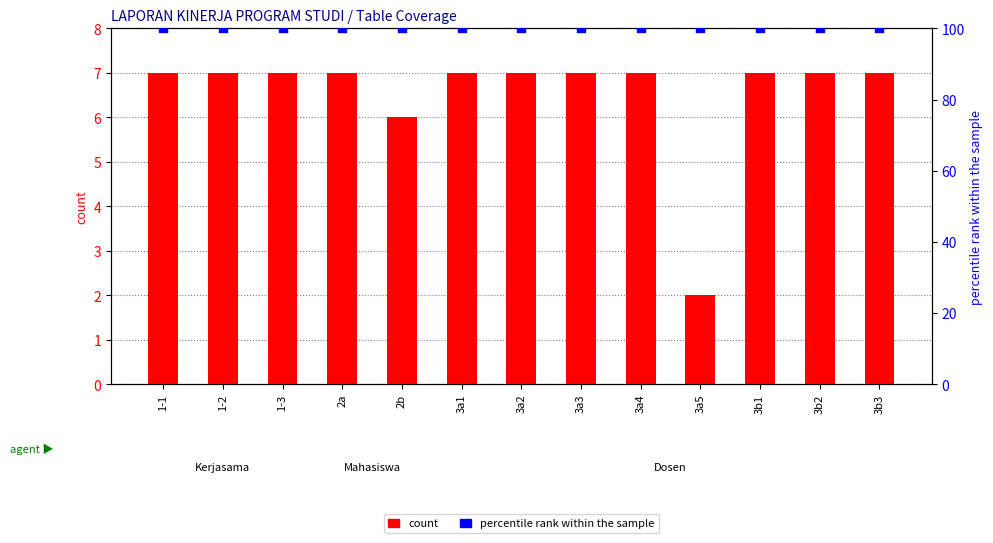

Which series reaches the minimum Y coordinate?

count